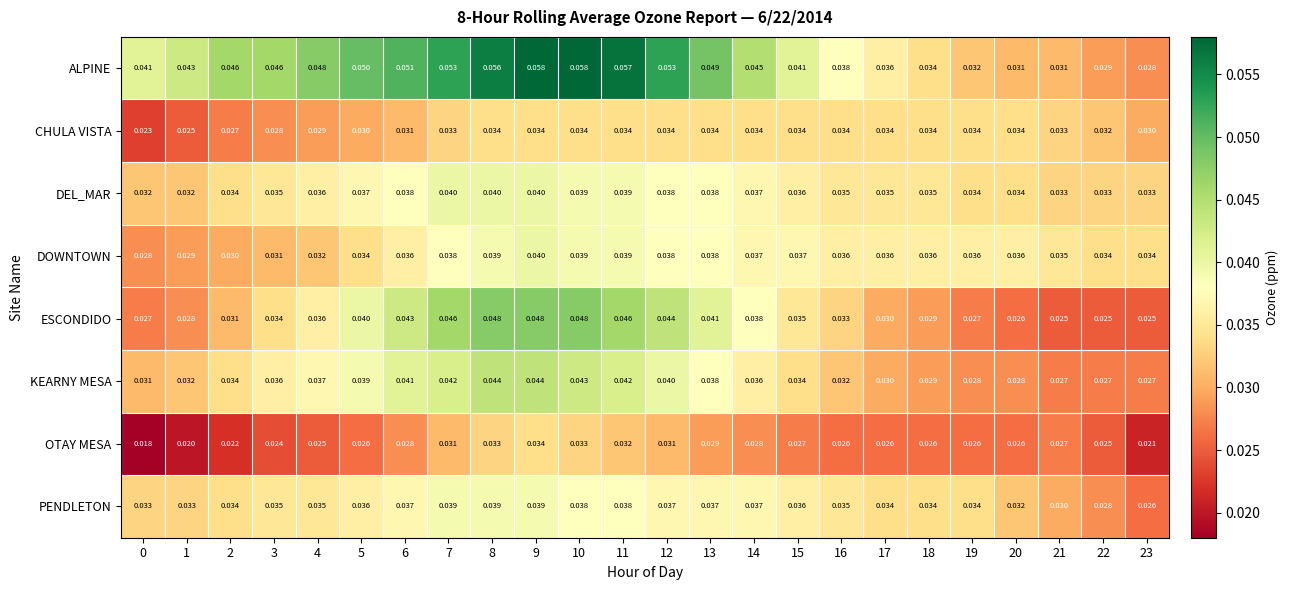

Which series has the largest total across all categories?

ALPINE